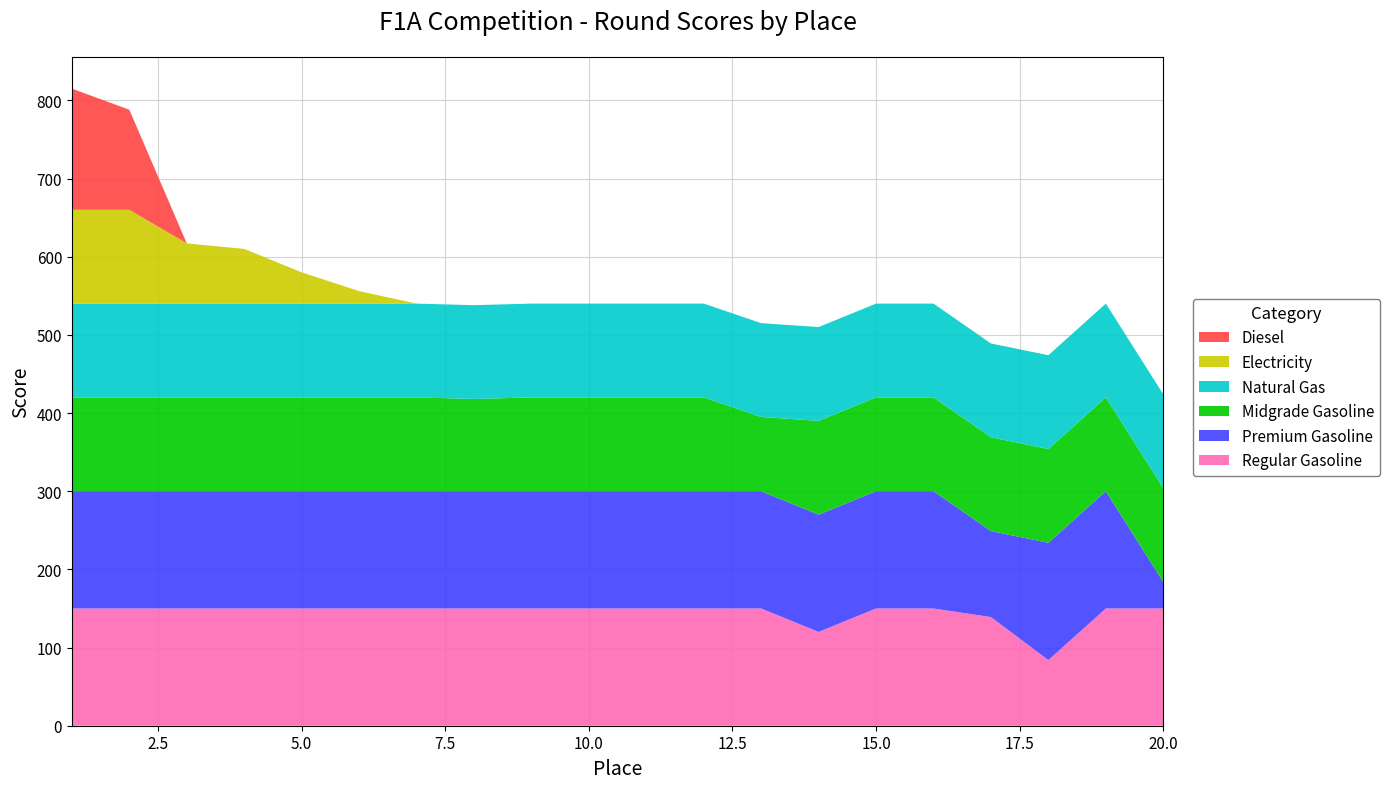

Reading left to right, transcribe all the data shown in this chart.

Regular Gasoline: 1=150	2=150	3=150	4=150	5=150	6=150	7=150	8=150	9=150	10=150	11=150	12=150	13=150	14=120	15=150	16=150	17=139	18=84	19=150	20=150
Premium Gasoline: 1=150	2=150	3=150	4=150	5=150	6=150	7=150	8=150	9=150	10=150	11=150	12=150	13=150	14=150	15=150	16=150	17=110	18=150	19=150	20=34
Midgrade Gasoline: 1=120	2=120	3=120	4=120	5=120	6=120	7=120	8=118	9=120	10=120	11=120	12=120	13=95	14=120	15=120	16=120	17=120	18=120	19=120	20=120
Natural Gas: 1=120	2=120	3=120	4=120	5=120	6=120	7=120	8=120	9=120	10=120	11=120	12=120	13=120	14=120	15=120	16=120	17=120	18=120	19=120	20=120
Electricity: 1=120	2=120	3=77	4=70	5=40	6=16	7=0	8=0	9=0	10=0	11=0	12=0	13=0	14=0	15=0	16=0	17=0	18=0	19=0	20=0
Diesel: 1=155	2=128	3=0	4=0	5=0	6=0	7=0	8=0	9=0	10=0	11=0	12=0	13=0	14=0	15=0	16=0	17=0	18=0	19=0	20=0